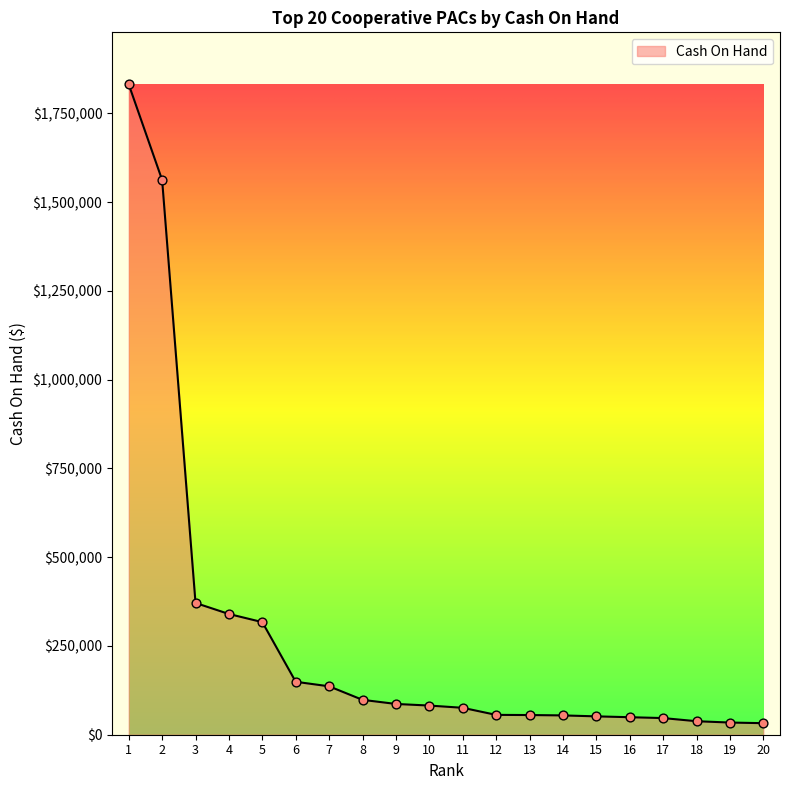

Approximately how many times larger is the value at 6 compared to 19?

4.3